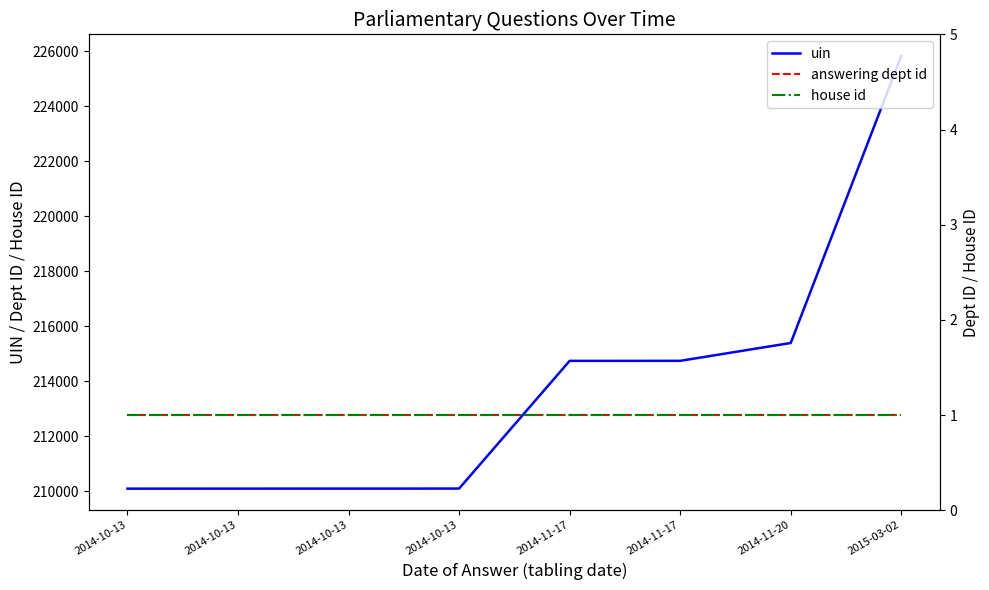

Reading right to left, what are all the values shown in this chart?

uin: 2015-03-02=225832	2014-11-20=215397	2014-11-17=214748	2014-11-17=214747	2014-10-13=210104	2014-10-13=210103	2014-10-13=210102	2014-10-13=210101
answering dept id: 2015-03-02=1	2014-11-20=1	2014-11-17=1	2014-11-17=1	2014-10-13=1	2014-10-13=1	2014-10-13=1	2014-10-13=1
house id: 2015-03-02=1	2014-11-20=1	2014-11-17=1	2014-11-17=1	2014-10-13=1	2014-10-13=1	2014-10-13=1	2014-10-13=1